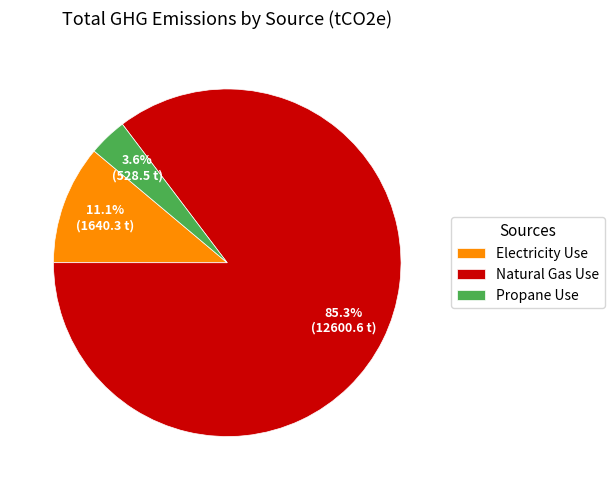

What is the majority slice?

Natural Gas Use